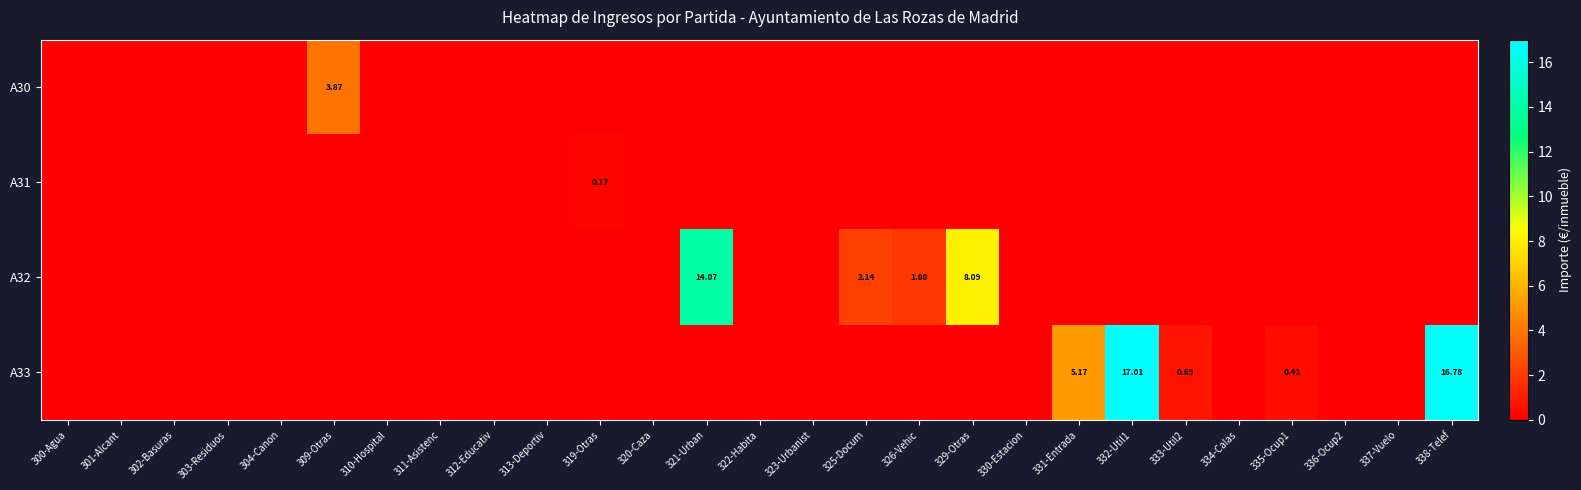

True or false: A32 has a value of 0.0 at 304-Canon.

True